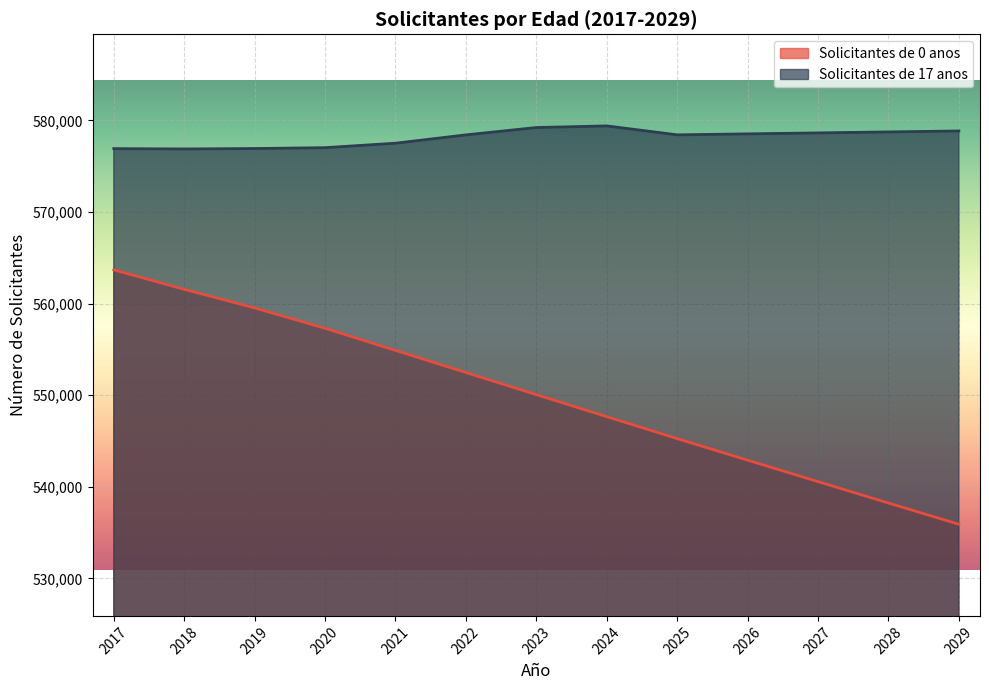

How many lines are shown in the chart?

2